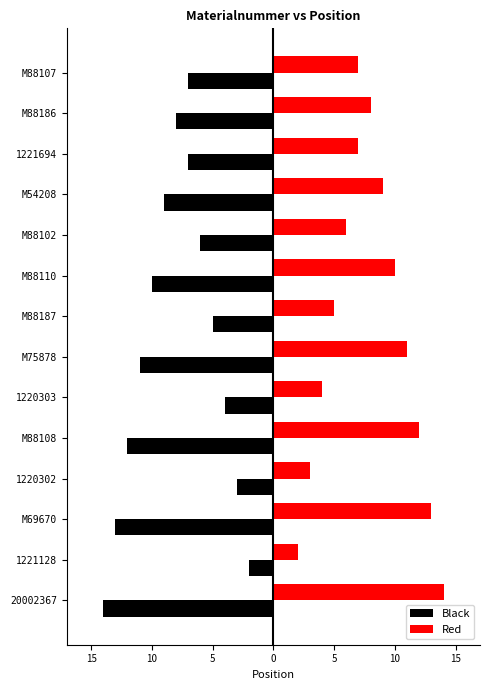

Rank the series by their average value, from highest to lowest.

Red, Black